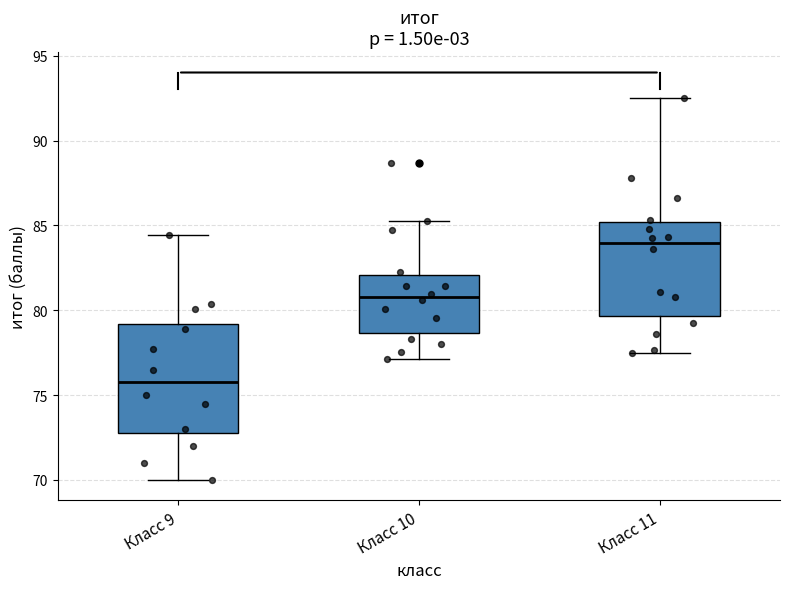

Reading left to right, read every box against the y-axis: the position of its median line, the range the box covers, and the ends of its whiskers. The values are not printed on the chart, so give them approximately, as read against the axis.

Класс 9: median 75.5, box 73.0 to 79.0, whiskers 70.0 to 84.5
Класс 10: median 81.0, box 78.5 to 82.0, whiskers 77.0 to 85.5
Класс 11: median 84.0, box 79.5 to 85.0, whiskers 77.5 to 92.5